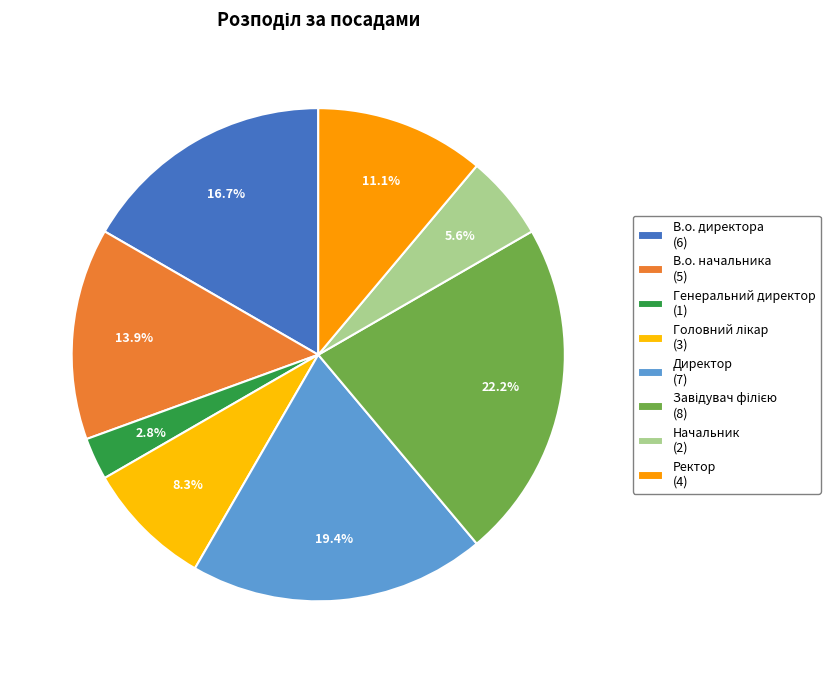

Count the number of slices in the pie.

8